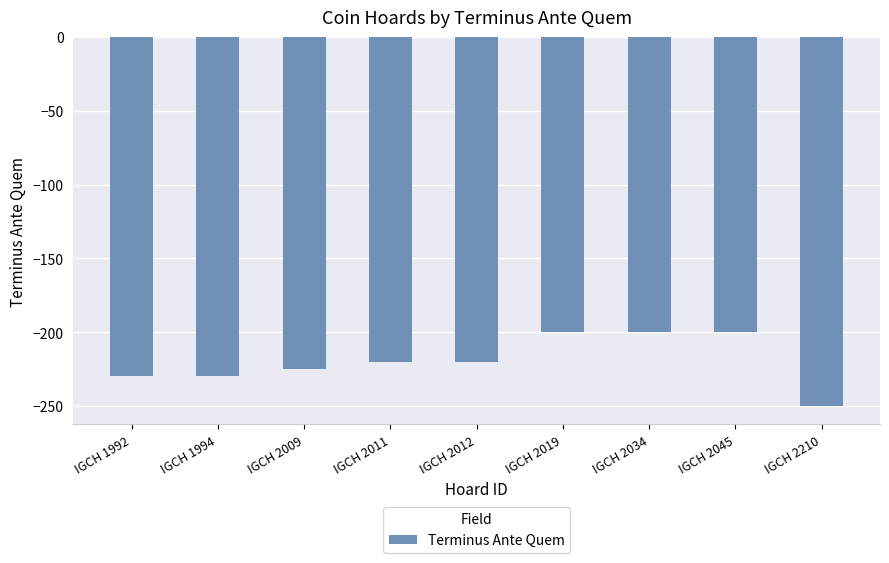

How many data points are less than -220?

4